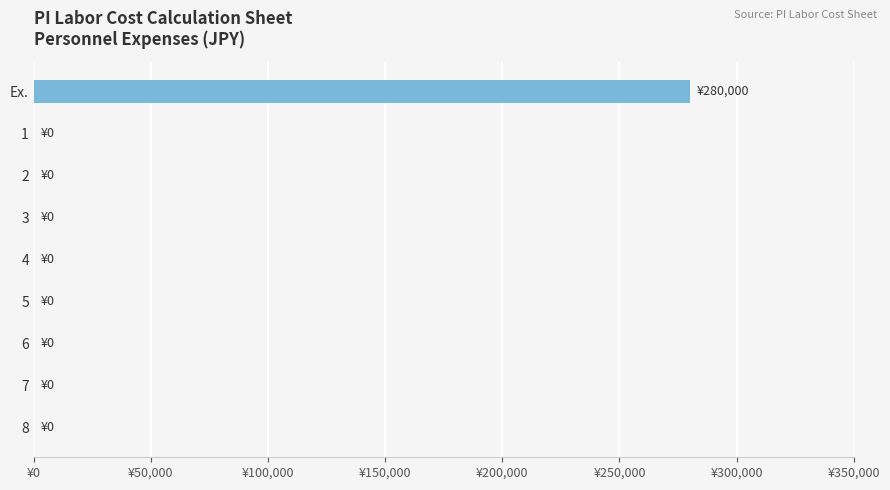

Are the bars horizontal?

Yes